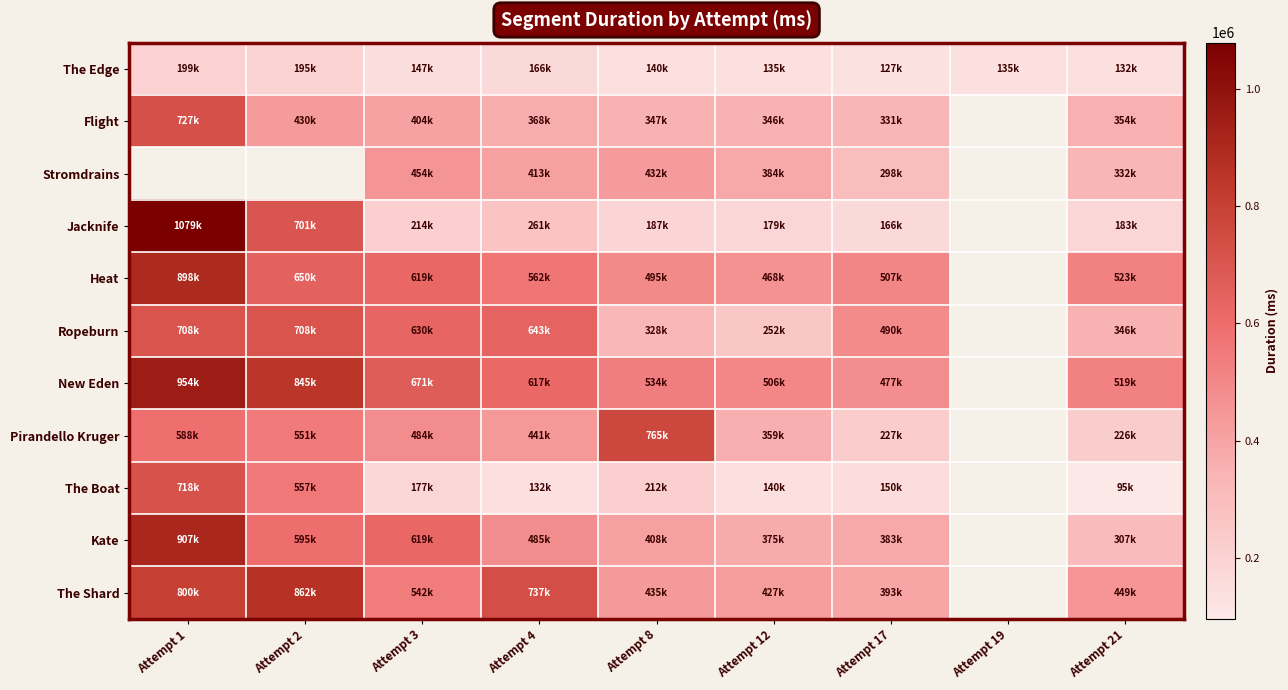

How many values in the Kate series are below 485271?

4